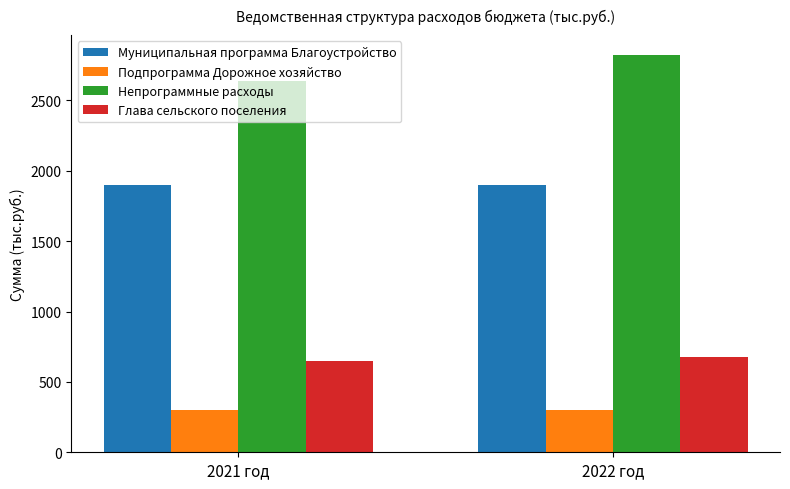

True or false: Подпрограмма Дорожное хозяйство has a value of 300.0 at 2022 год.

True